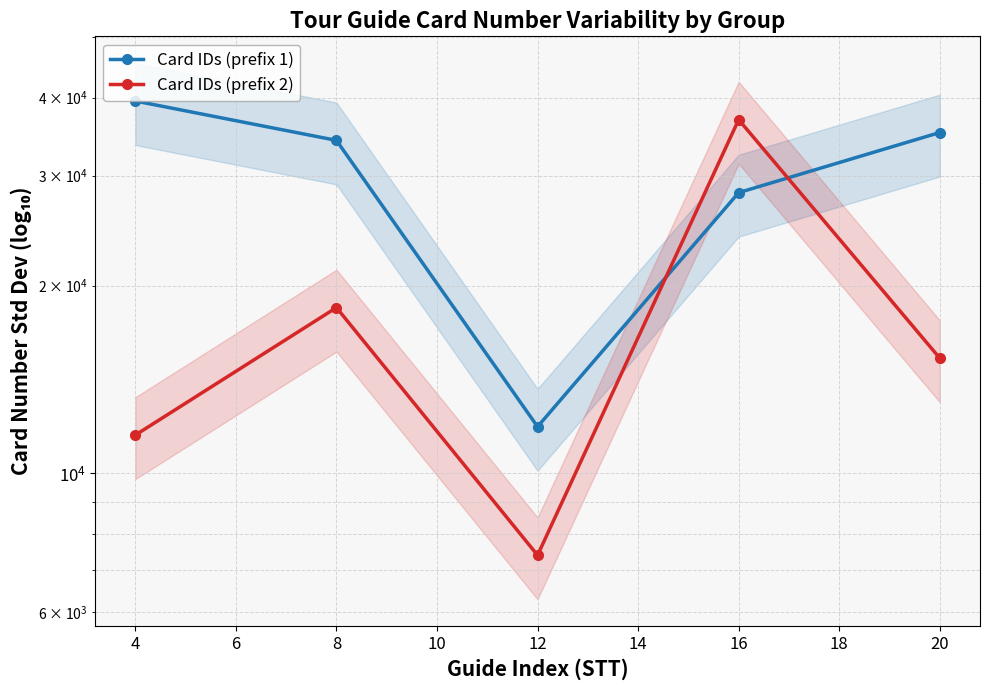

What are all the series names shown in the legend?

Card IDs (prefix 1), Card IDs (prefix 2)